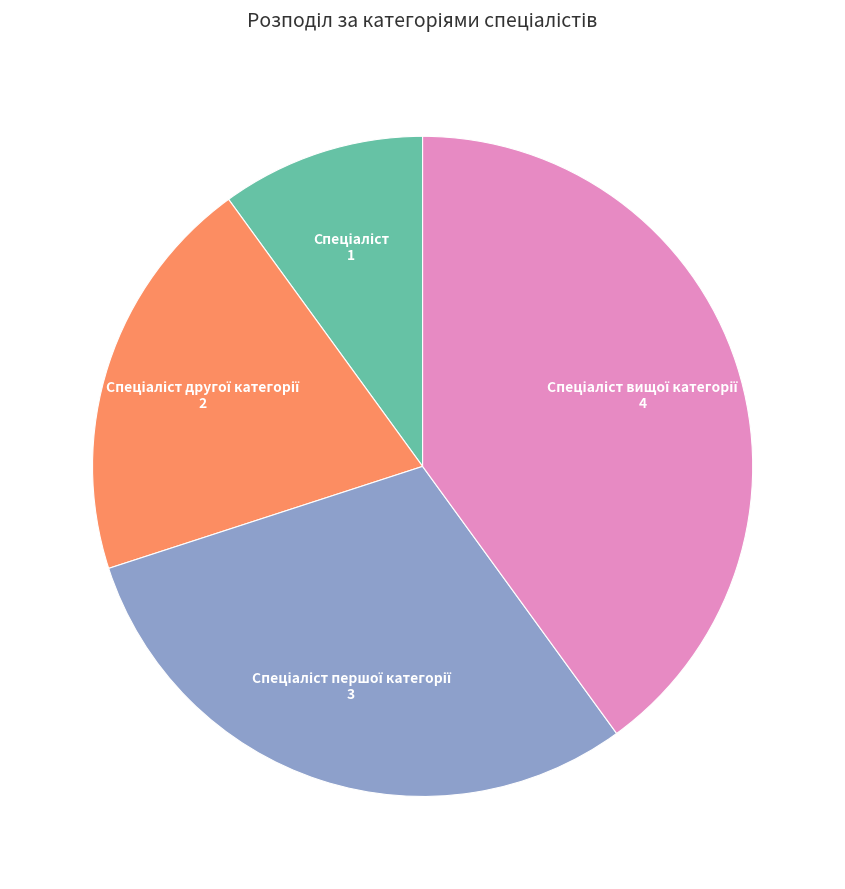

Does any single category account for the majority?

No